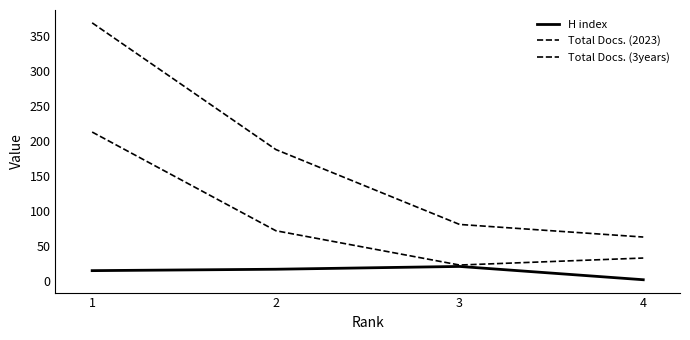

At which category is the sum across all series the highest?

1